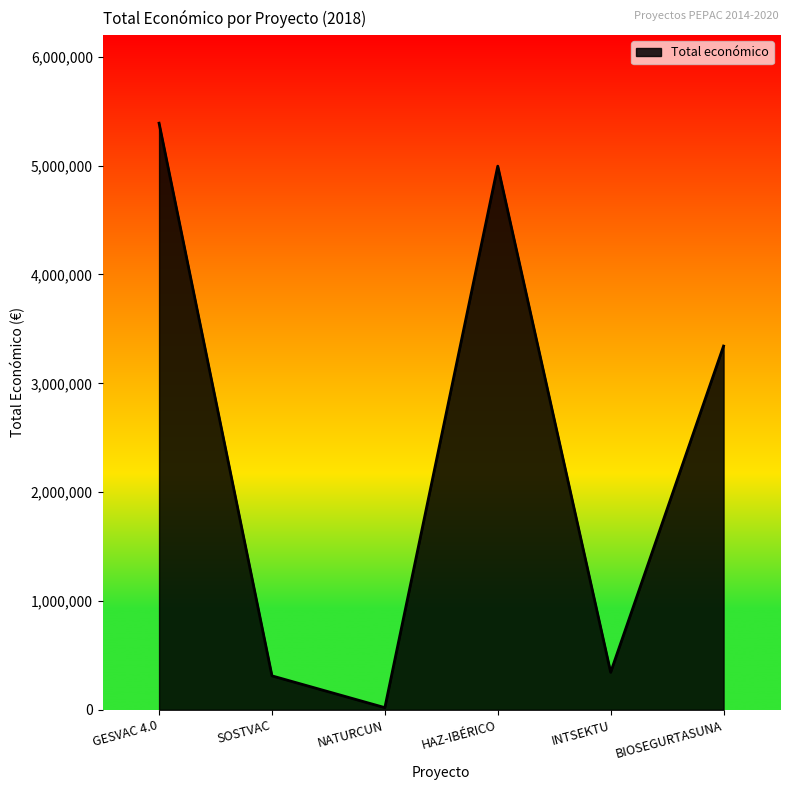

At which category does the data reach its first local peak?

HAZ-IBÉRICO